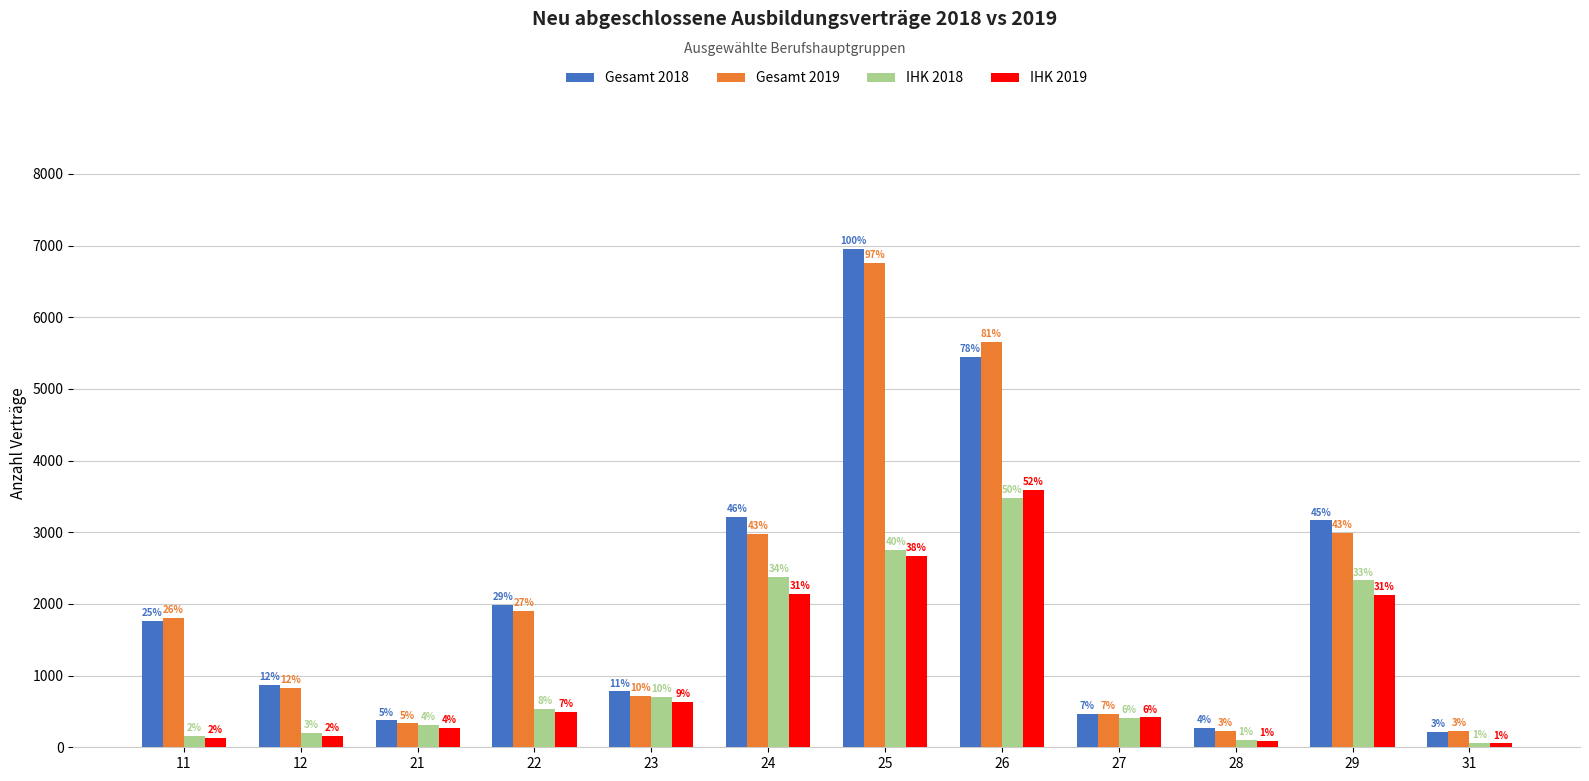

List the labels in order of Gesamt 2019 value, smallest first.

28, 31, 21, 27, 23, 12, 11, 22, 24, 29, 26, 25